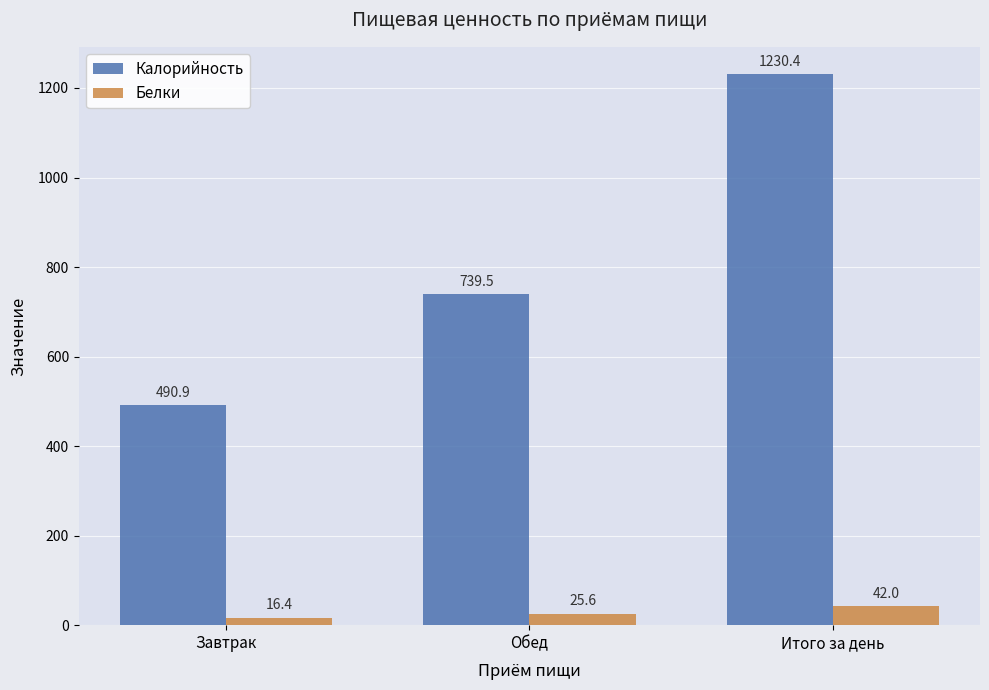

How many bars are there in total?

6